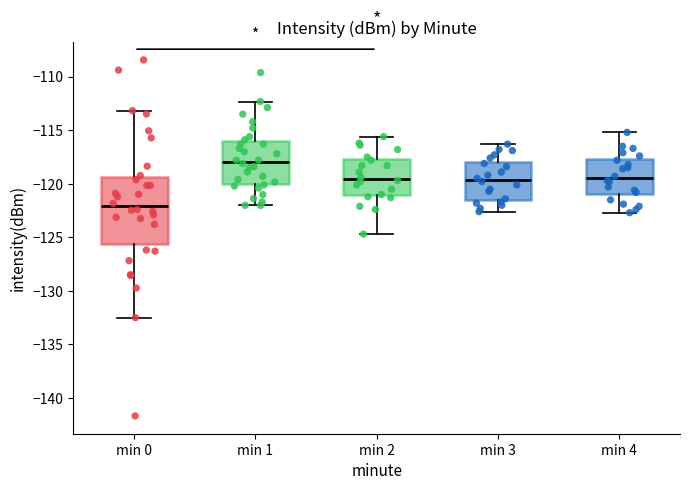

Reading left to right, transcribe this box plot: for each box, give where its median line is, the range the box spans, and where its two whiskers end, as read against the y-axis. The values are not printed on the chart, so give them approximately, as read against the axis.

min 0: median -122.0, box -125.5 to -119.5, whiskers -132.5 to -113.0
min 1: median -118.0, box -120.0 to -116.0, whiskers -122.0 to -112.5
min 2: median -119.5, box -121.0 to -117.5, whiskers -124.5 to -115.5
min 3: median -119.5, box -121.5 to -118.0, whiskers -122.5 to -116.5
min 4: median -119.5, box -121.0 to -117.5, whiskers -122.5 to -115.0